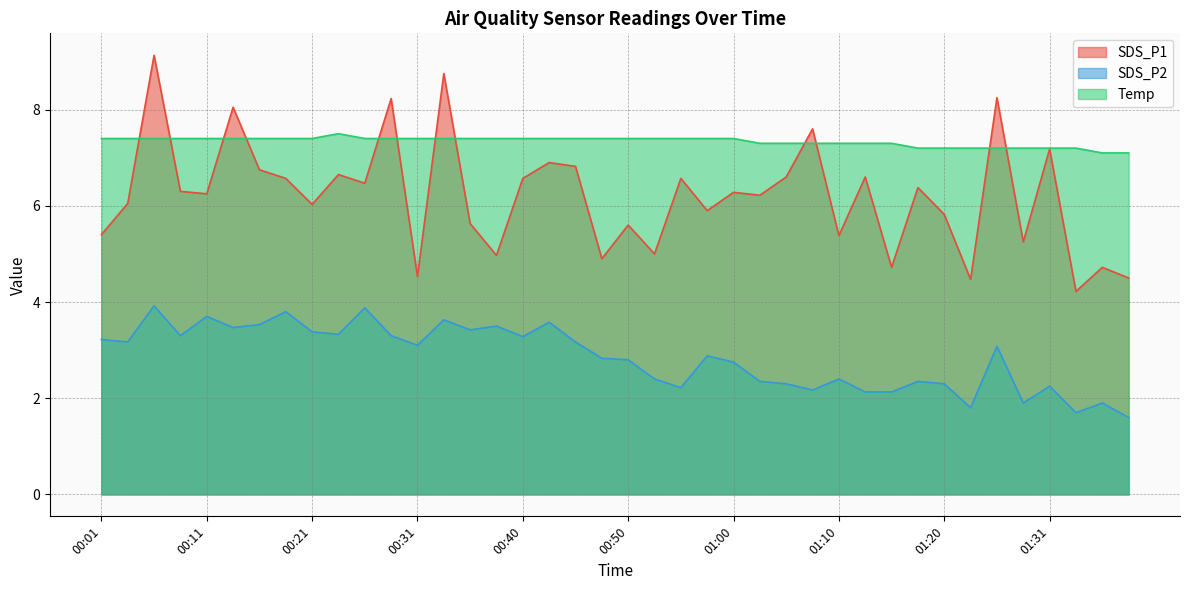

At how many categories does at least one series exceed 7?

40